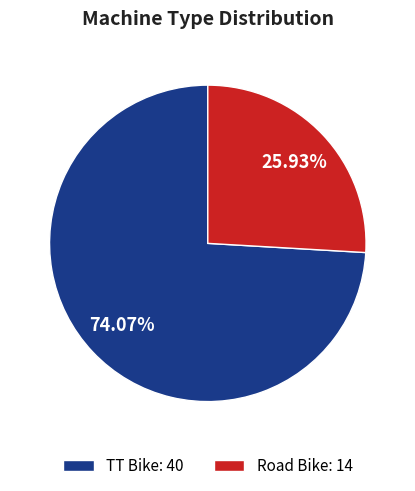

Is there a majority slice in this chart?

Yes